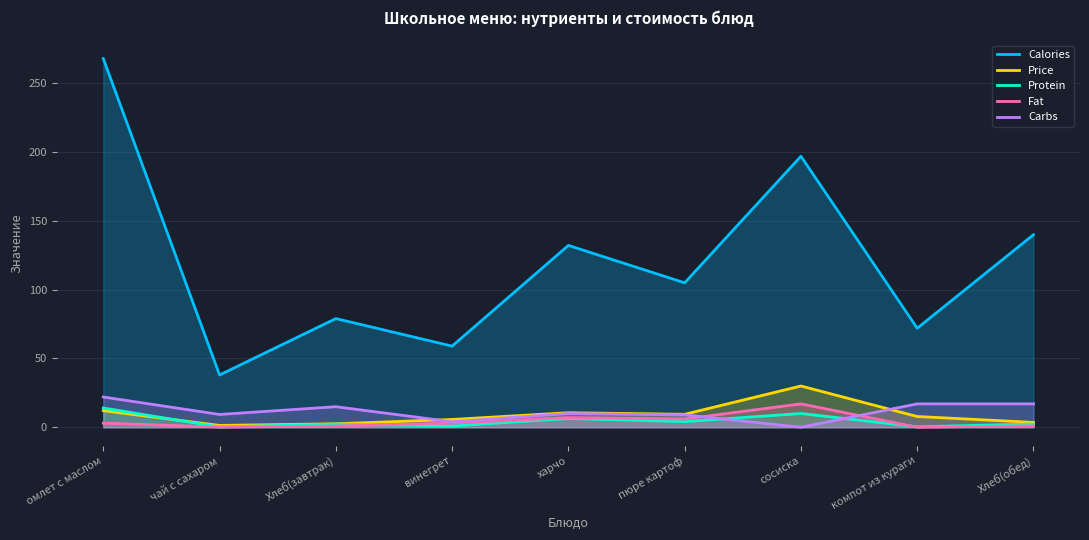

True or false: Calories and Fat cross at least once.

False